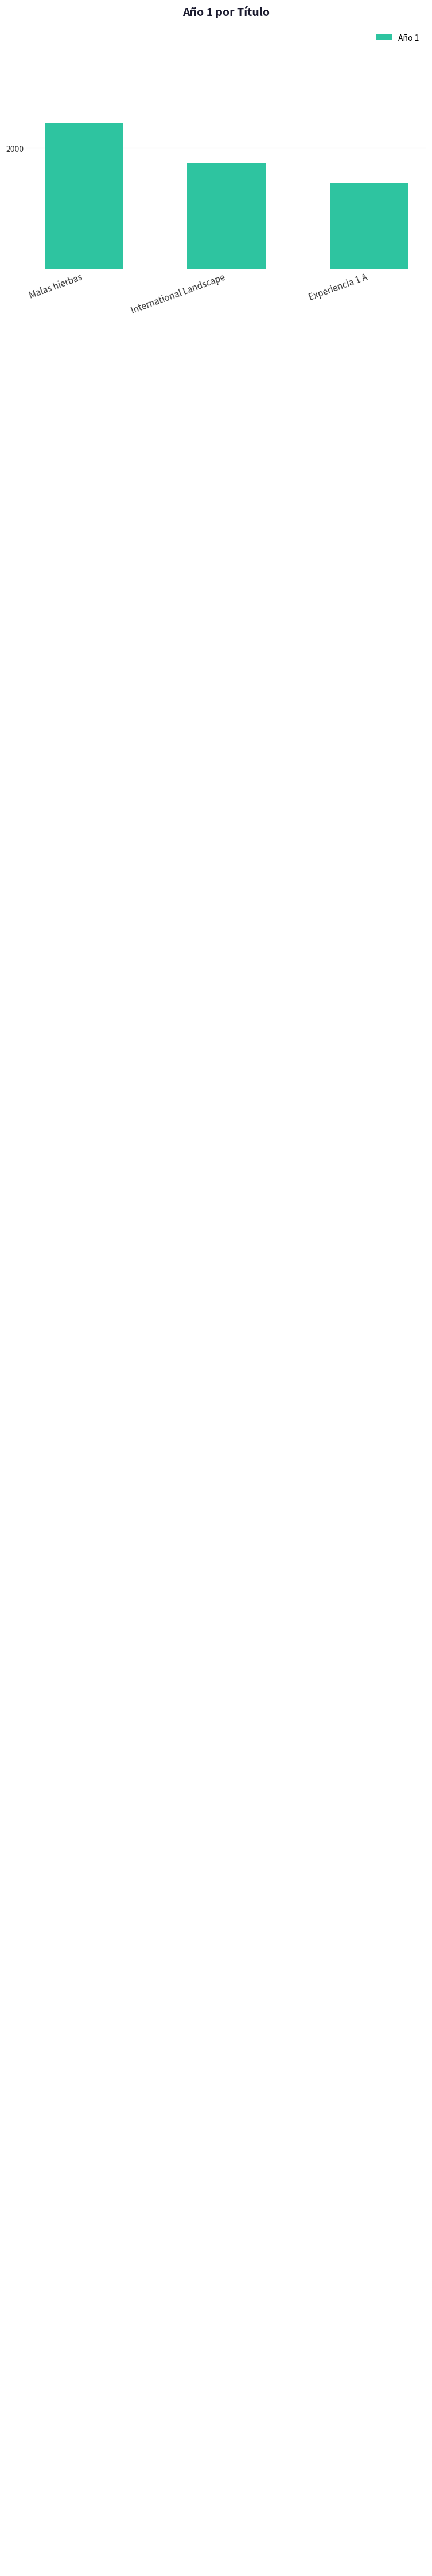

Are the bars grouped side by side (vs. stacked)?

No